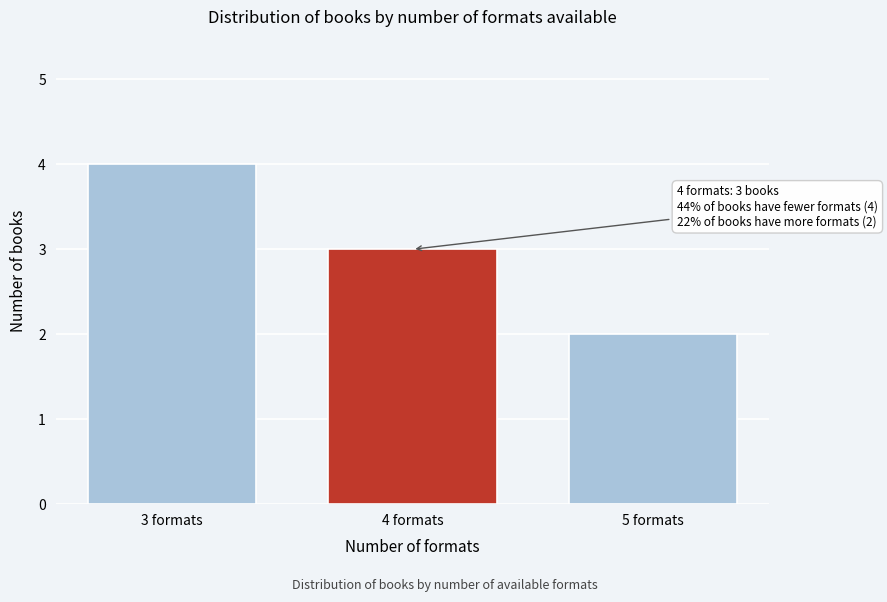

Reading left to right, what are all the values shown in this chart?

4	3	2